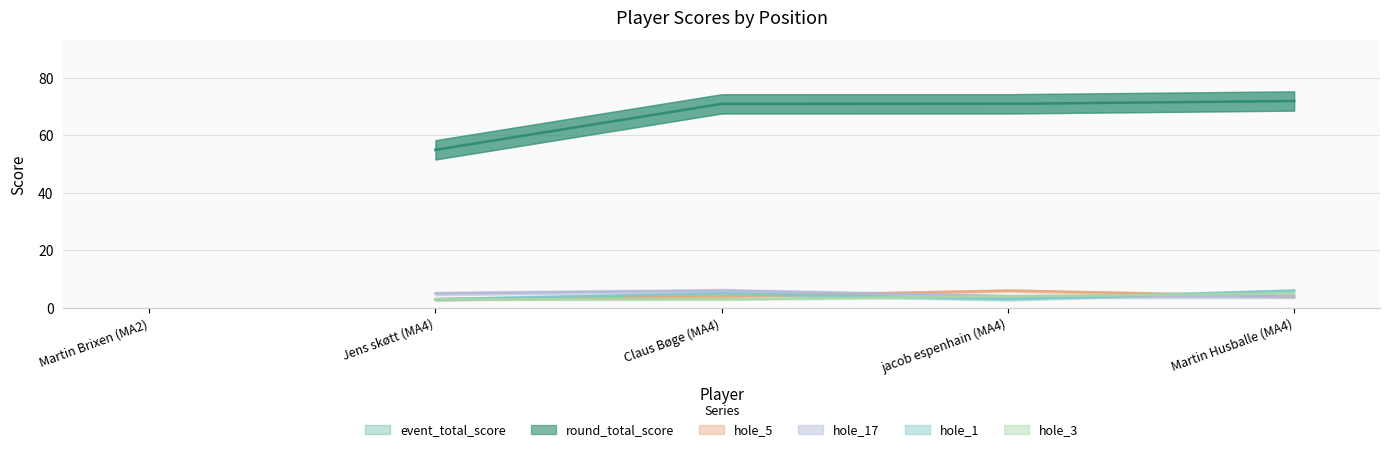

Which series has the widest spread of values?

event_total_score